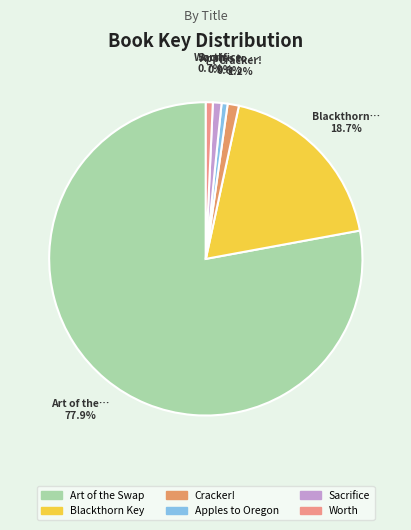

How many segments does this pie chart have?

6